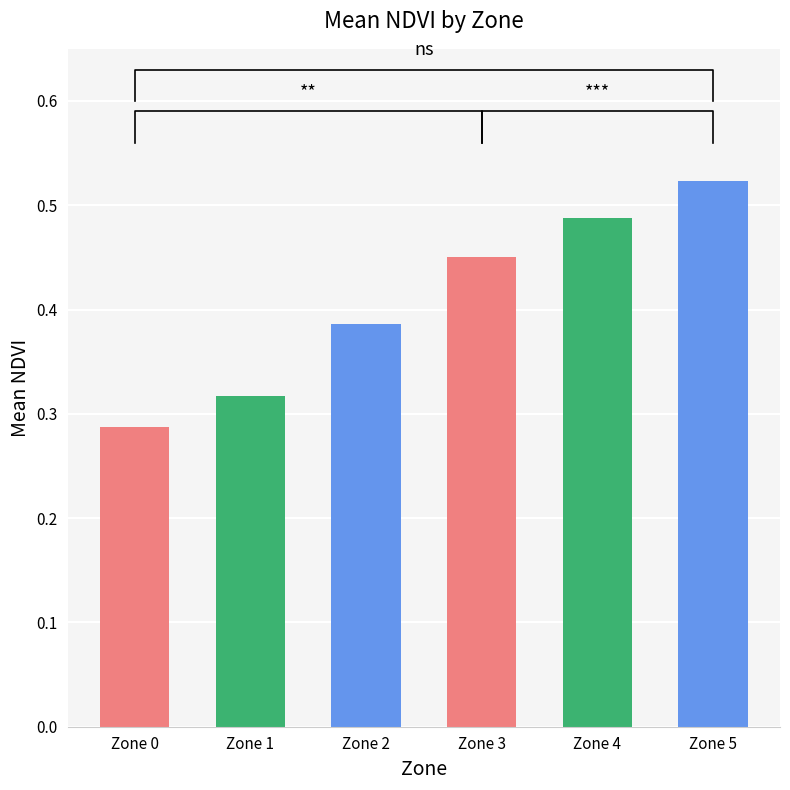

Count the number of categories in the chart.

6